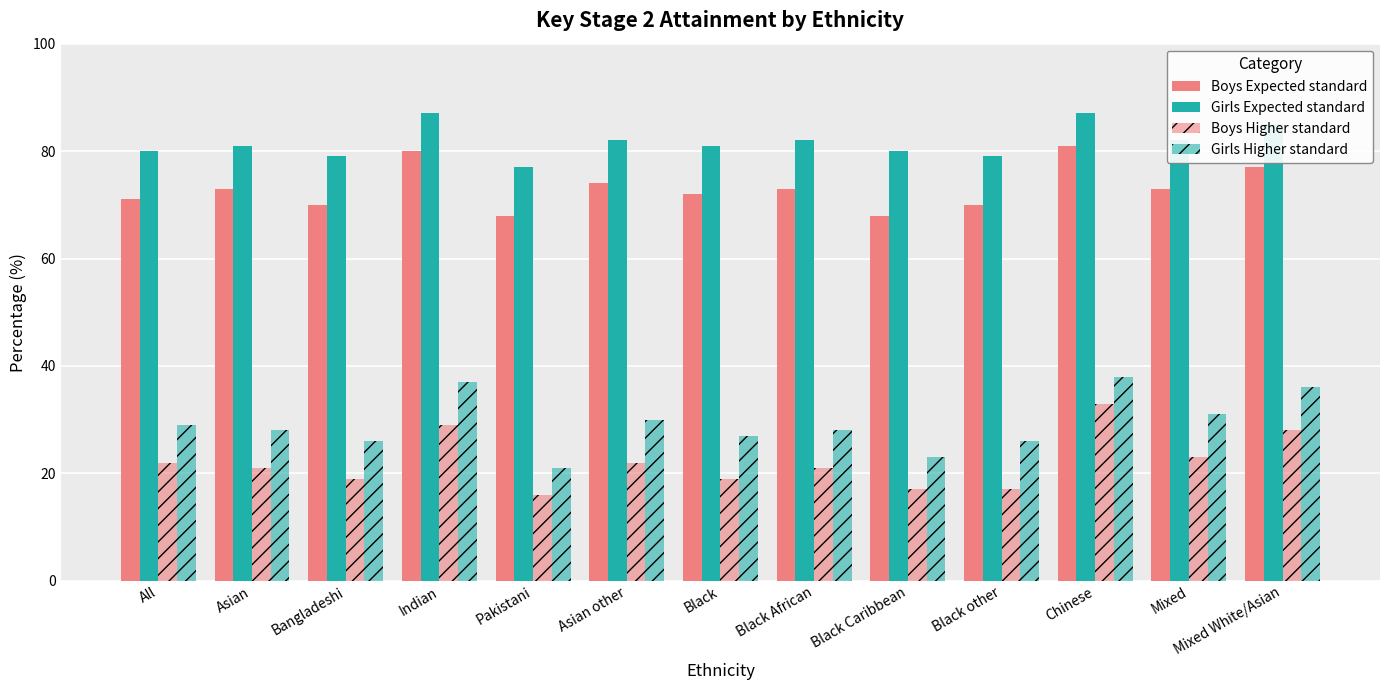

How many groups of bars are there?

13